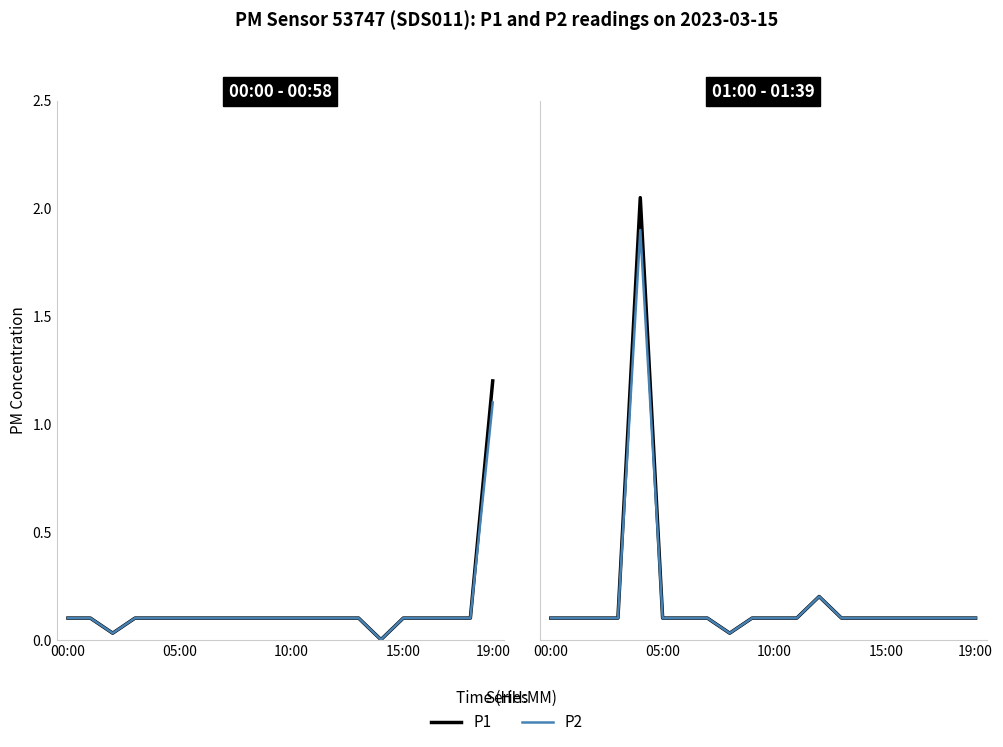

Is the value of P1 at 11 greater than the value of P2 at 11?

No